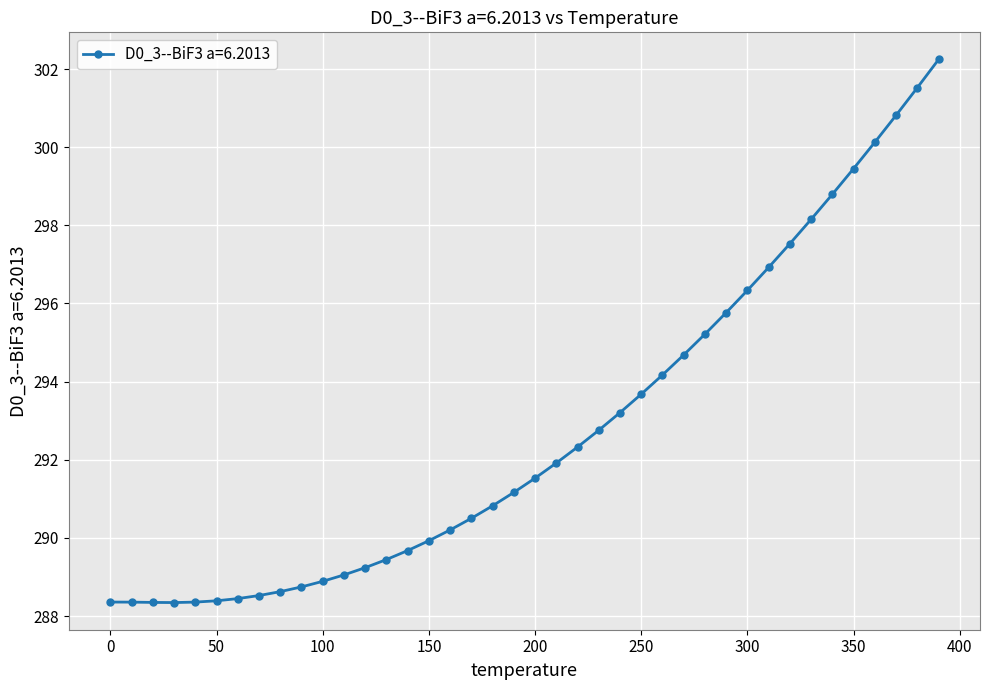

What is the value of the 16th point from the left?

289.9